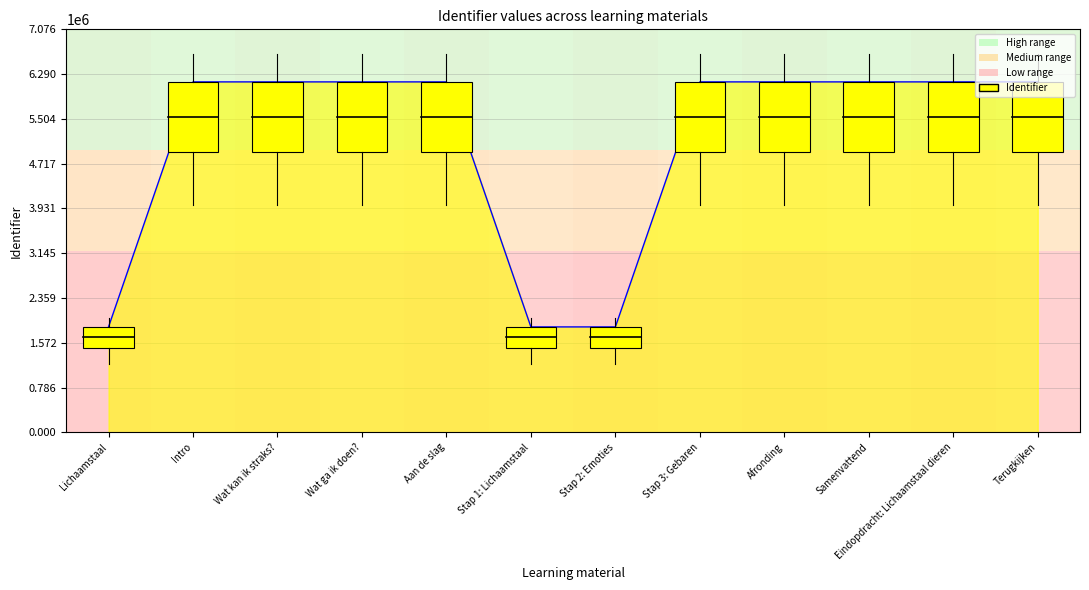

Approximately how many times larger is the value at Terugkijken compared to Eindopdracht: Lichaamstaal dieren?

1.0